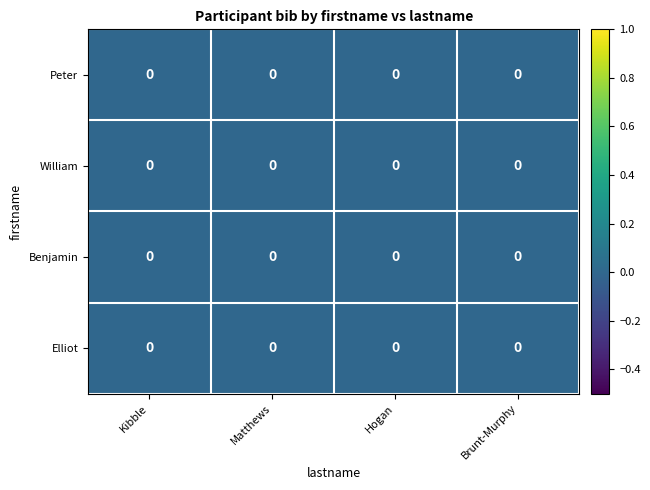

Is it true that Benjamin equals 0.0 at Kibble?

True